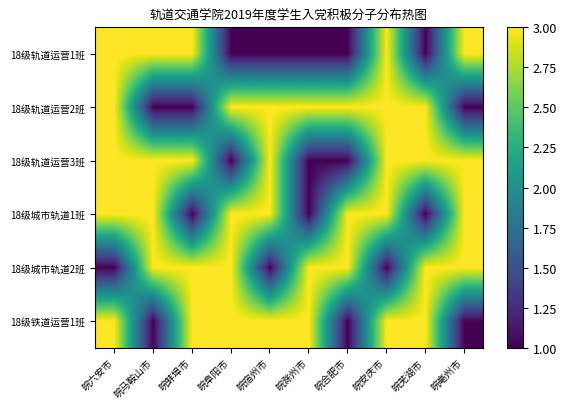

Between 皖宿州市 and 皖马鞍山市, which is larger?

皖马鞍山市